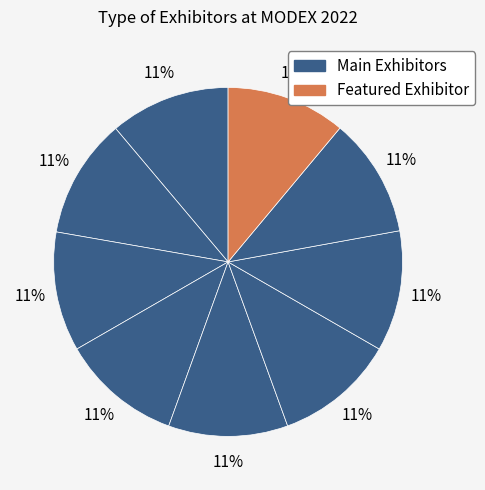

Count the number of slices in the pie.

9